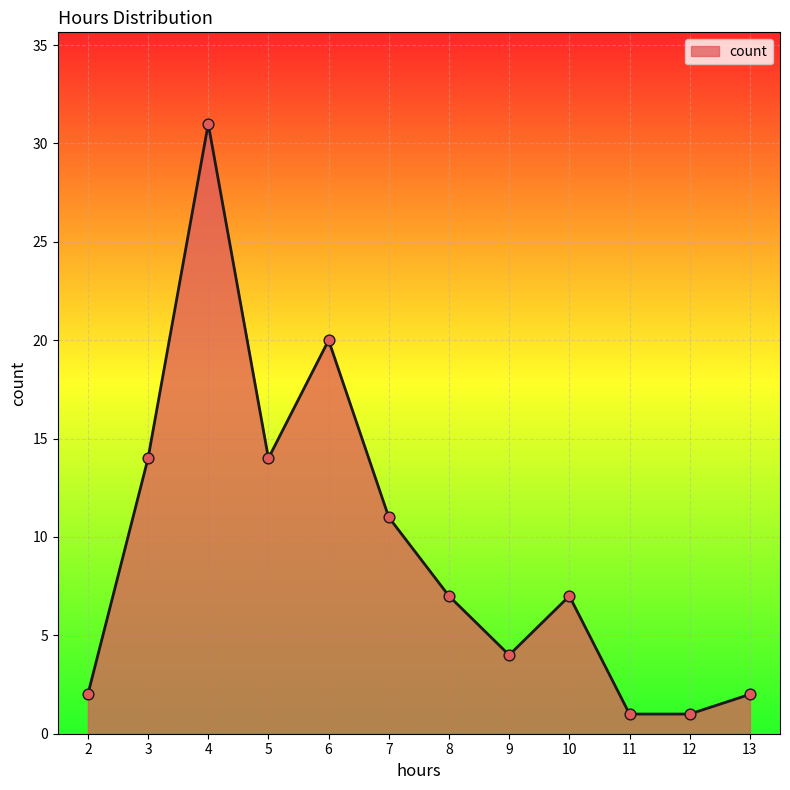

Which has a higher value, 5 or 11?

5